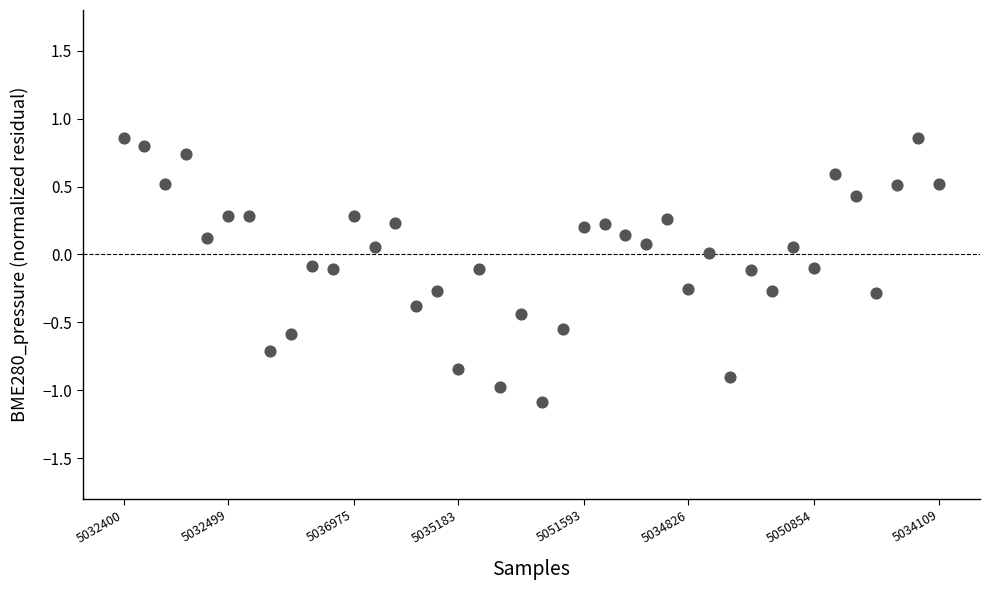

What is the range of Y values (max minus min)?

1.9